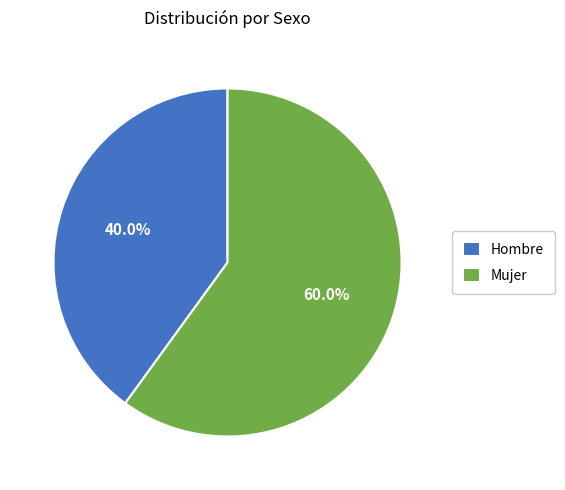

To the nearest percent, what portion does Mujer represent?

60%